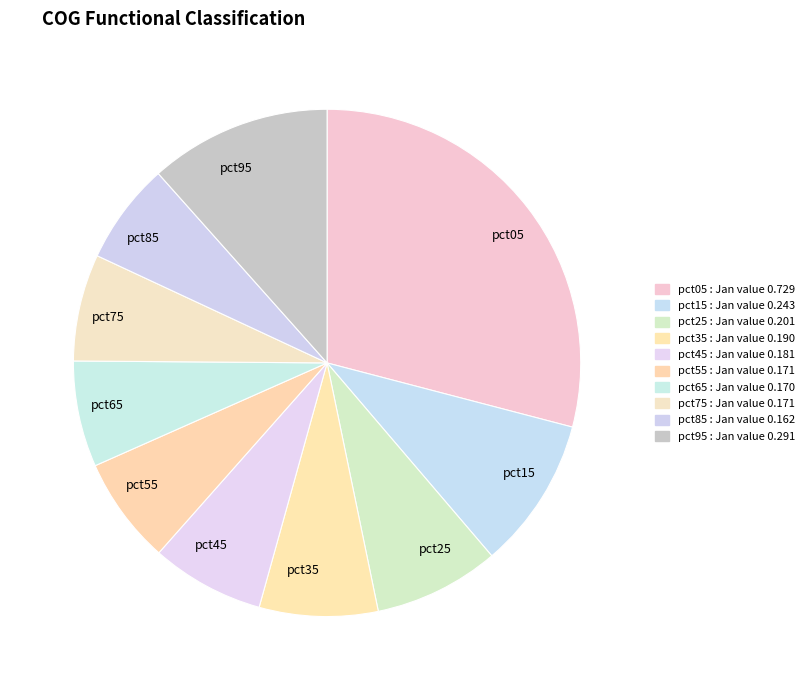

Does any single category account for the majority?

No